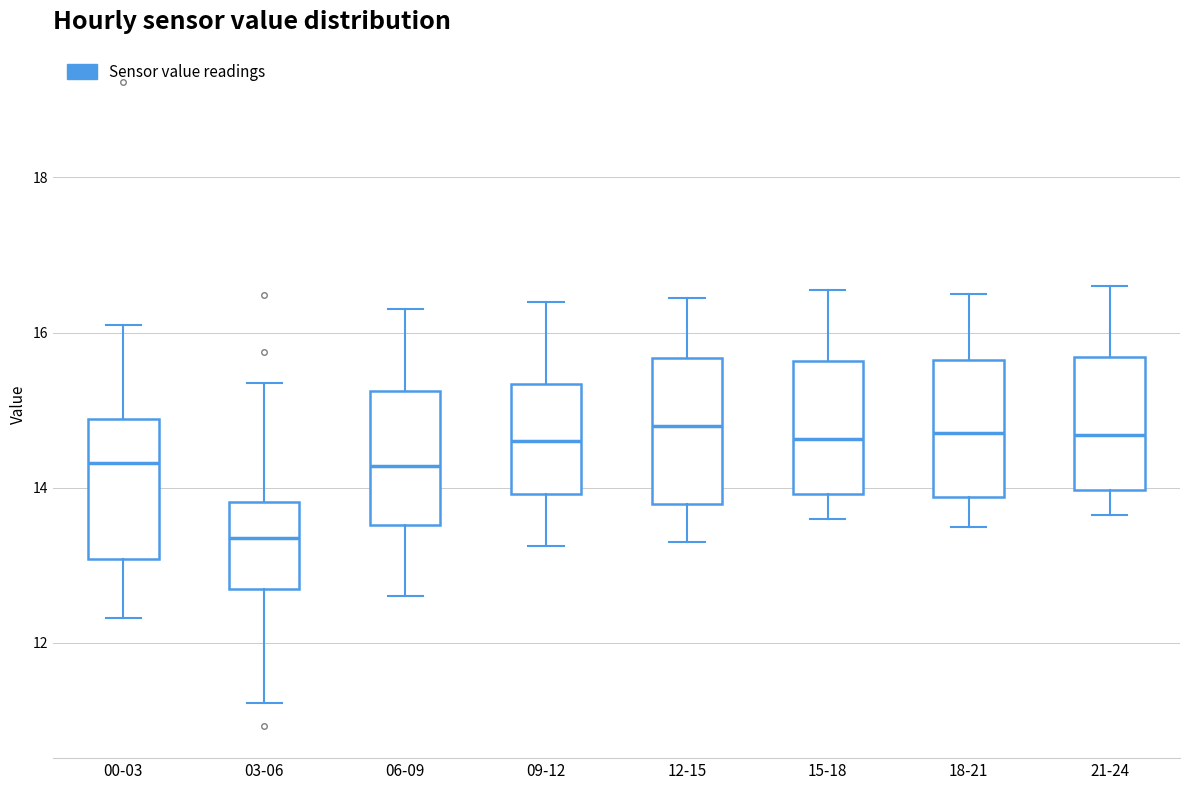

Reading left to right, transcribe this box plot: for each box, give where its median line is, the range the box spans, and where its two whiskers end, as read against the y-axis. The values are not printed on the chart, so give them approximately, as read against the axis.

00-03: median 14.4, box 13.0 to 14.8, whiskers 12.4 to 16.2
03-06: median 13.4, box 12.6 to 13.8, whiskers 11.2 to 15.4
06-09: median 14.2, box 13.6 to 15.2, whiskers 12.6 to 16.4
09-12: median 14.6, box 14.0 to 15.4, whiskers 13.2 to 16.4
12-15: median 14.8, box 13.8 to 15.6, whiskers 13.4 to 16.4
15-18: median 14.6, box 14.0 to 15.6, whiskers 13.6 to 16.6
18-21: median 14.8, box 13.8 to 15.6, whiskers 13.6 to 16.6
21-24: median 14.6, box 14.0 to 15.6, whiskers 13.6 to 16.6